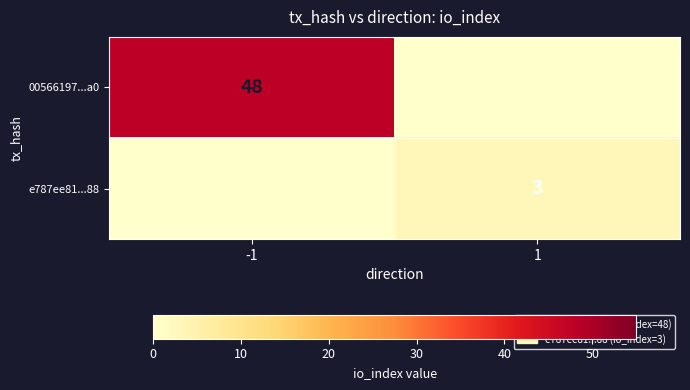

How many data points does each series have?

2